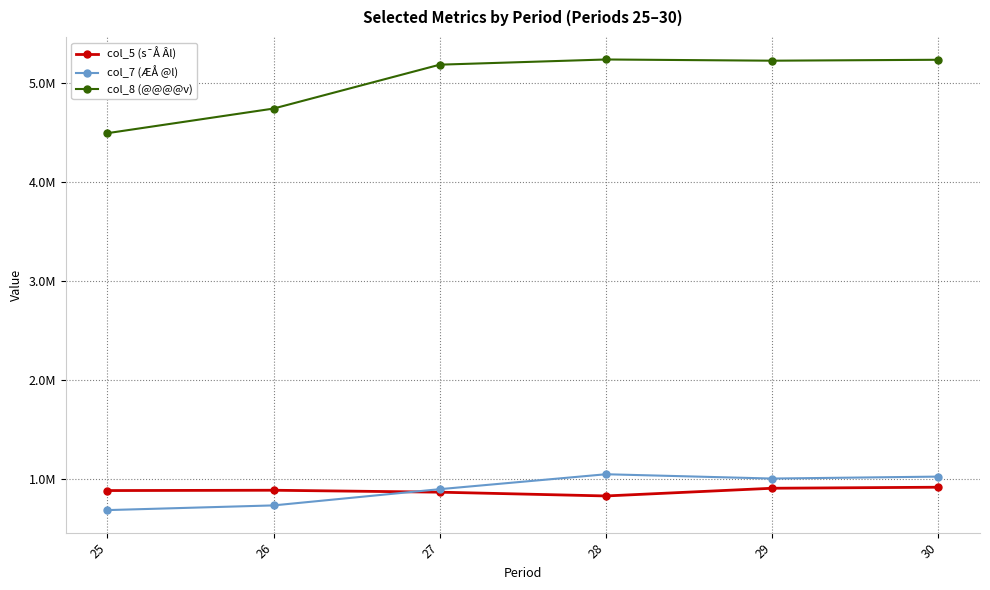

What are all the series names shown in the legend?

col_5 (s¯Å Âl), col_7 (ÆÅ @l), col_8 (@@@@v)